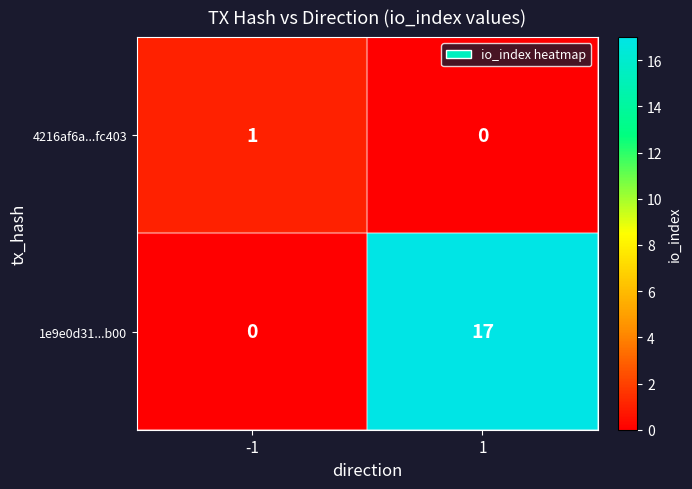

What is the difference between the 1e9e0d31...b00 values at -1 and 1?

17